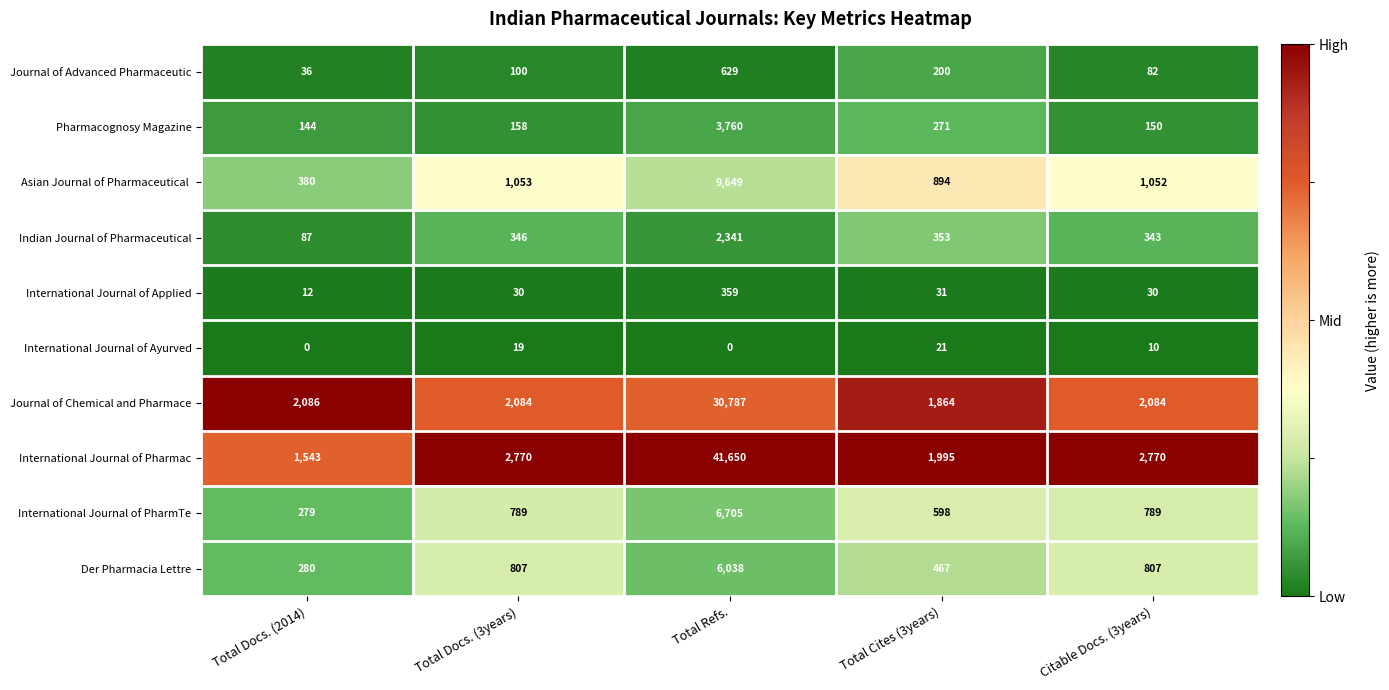

What is the total value across all series at Total Docs. (3years)?

8156